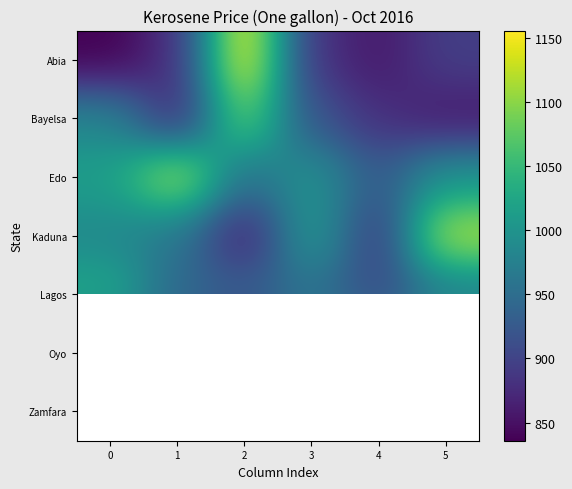

What is the difference between the second highest and second lowest values in the Abia series?

37.3